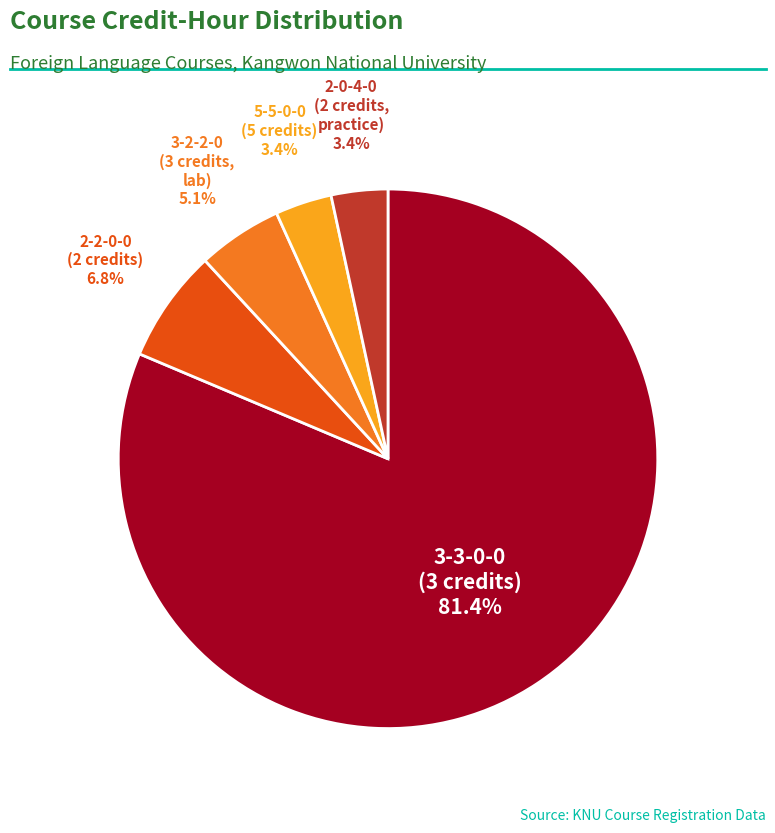

Count the number of slices in the pie.

5